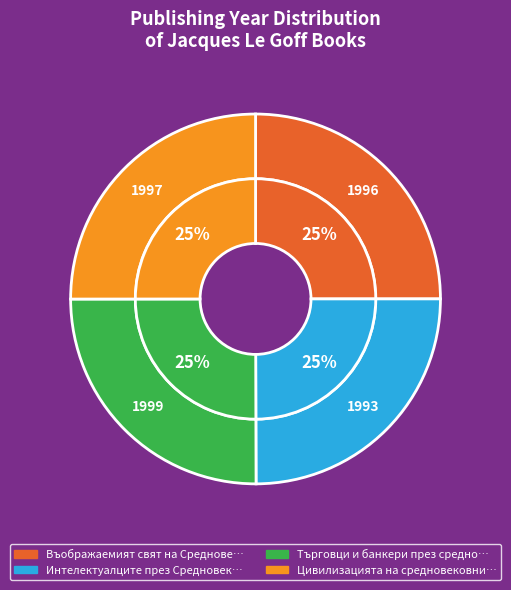

True or false: Въображаемият свят на Средновековието accounts for 25% of the total.

True